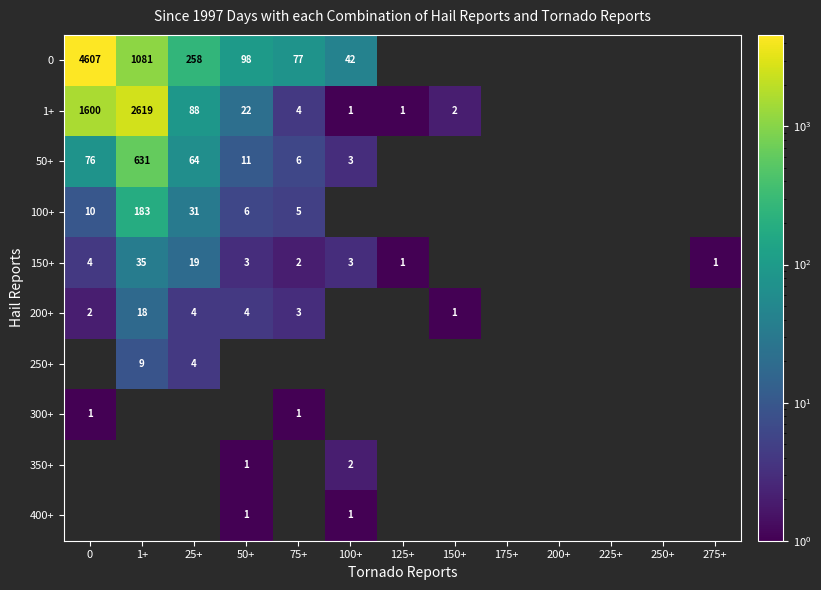

The value of 200+ at 50+ is 4. True or false?

True